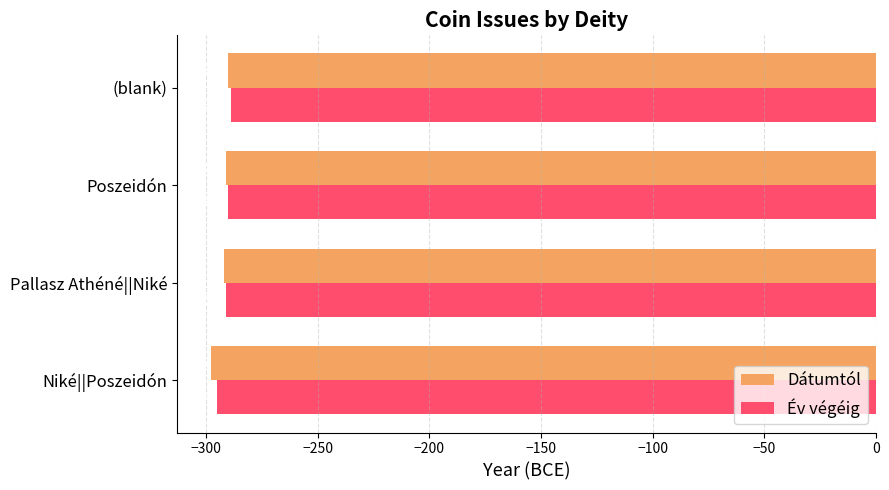

Is it true that Év végéig equals -422 at Poszeidón?

False